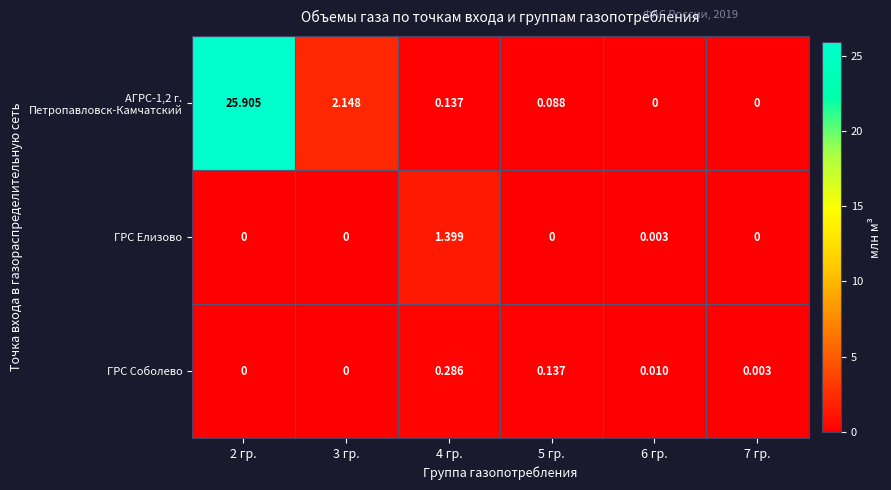

Is the value of АГРС-1,2 г. Петропавловск-Камчатский at 4 гр. greater than the value of ГРС Соболево at 2 гр.?

Yes